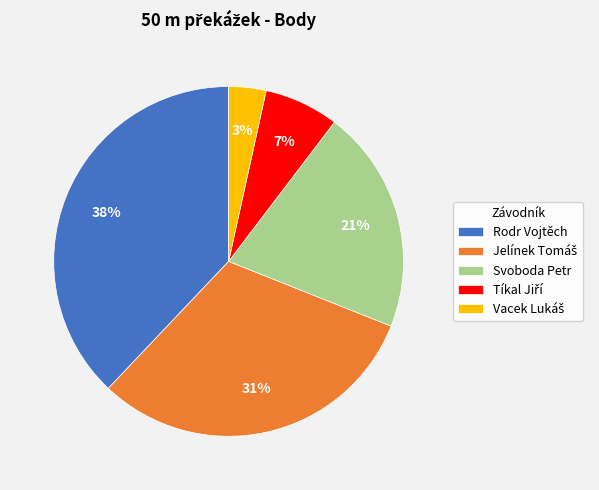

The Svoboda Petr slice represents 31% of the pie. True or false?

False